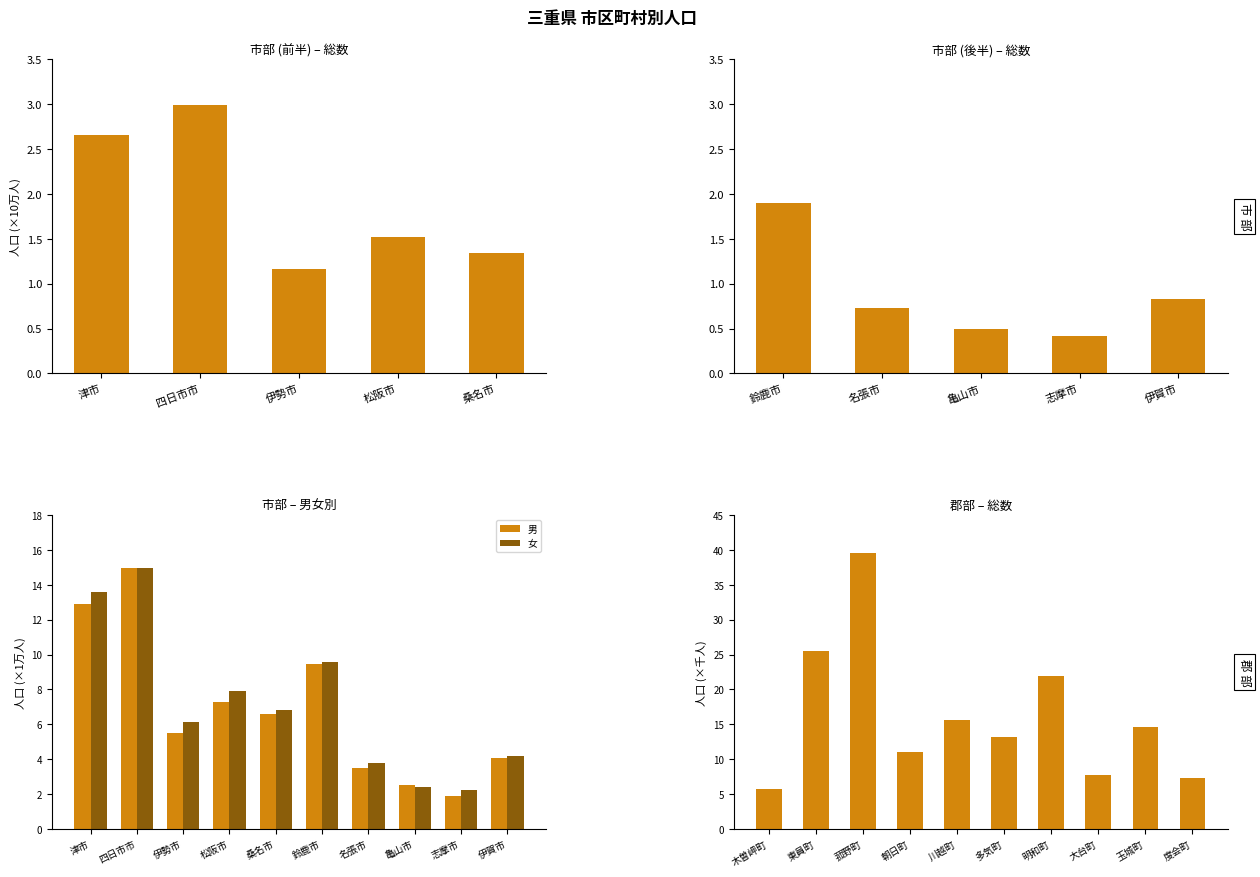

What is the highest value of the 男 series?

15.0